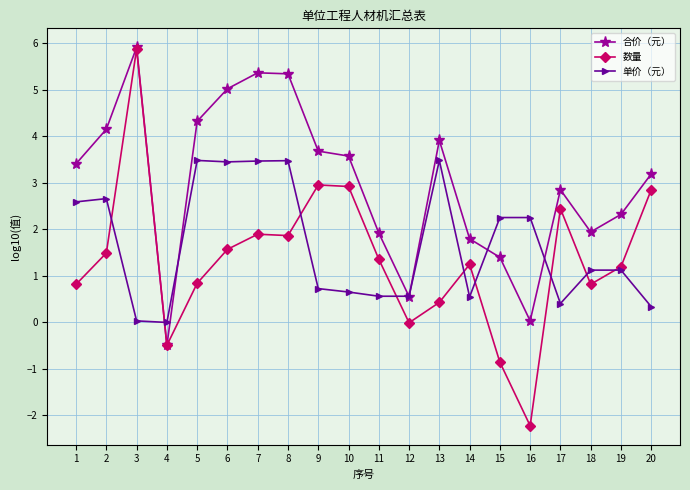

What is the spread (max minus min) of values at 4?

0.5